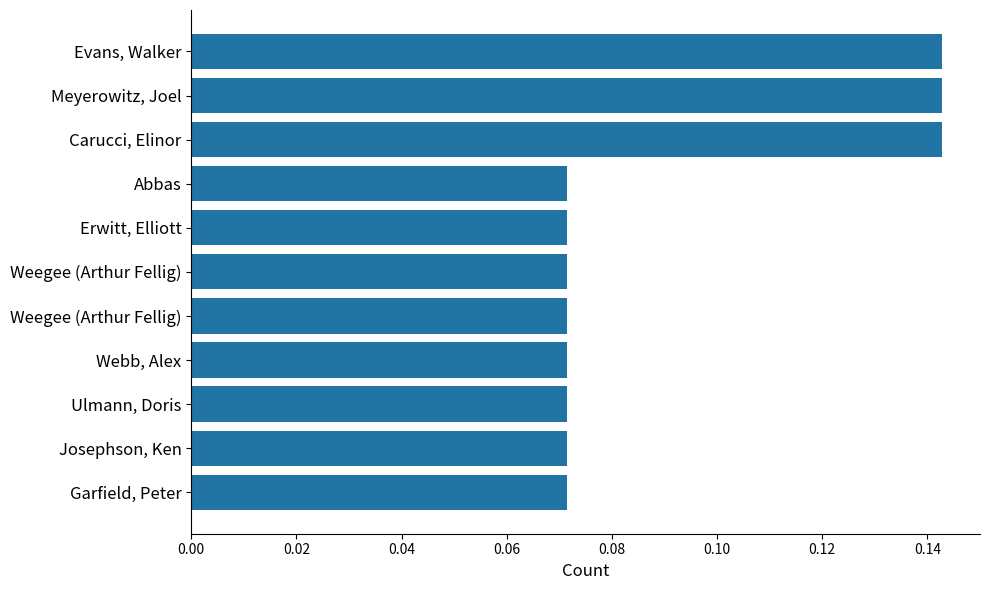

How many series are shown in this chart?

1